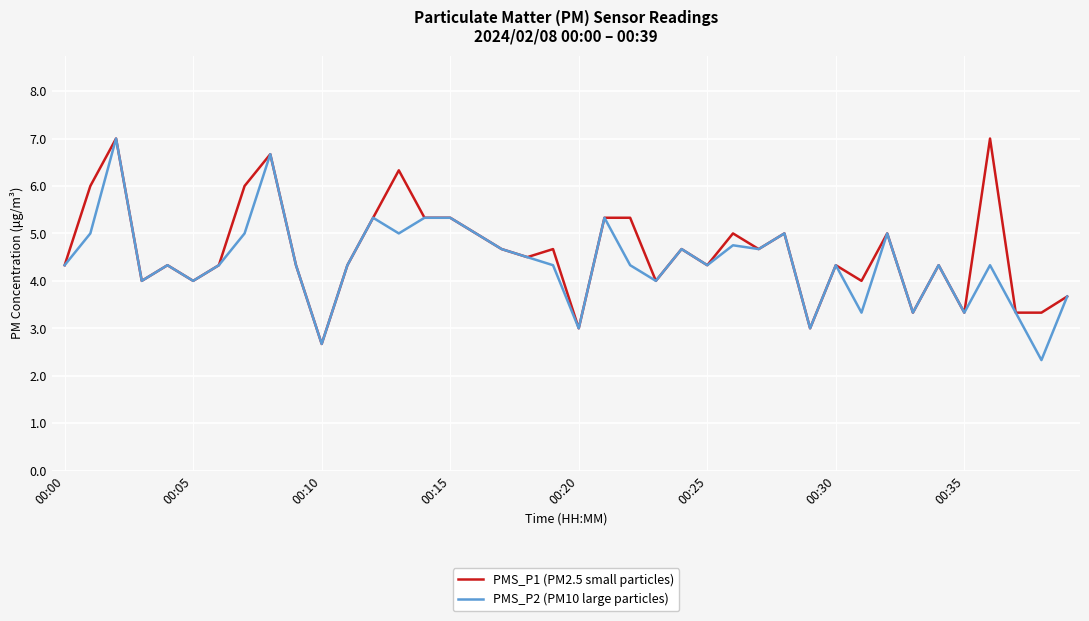

What is the maximum value for PMS_P2 (PM10 large particles)?

7.0